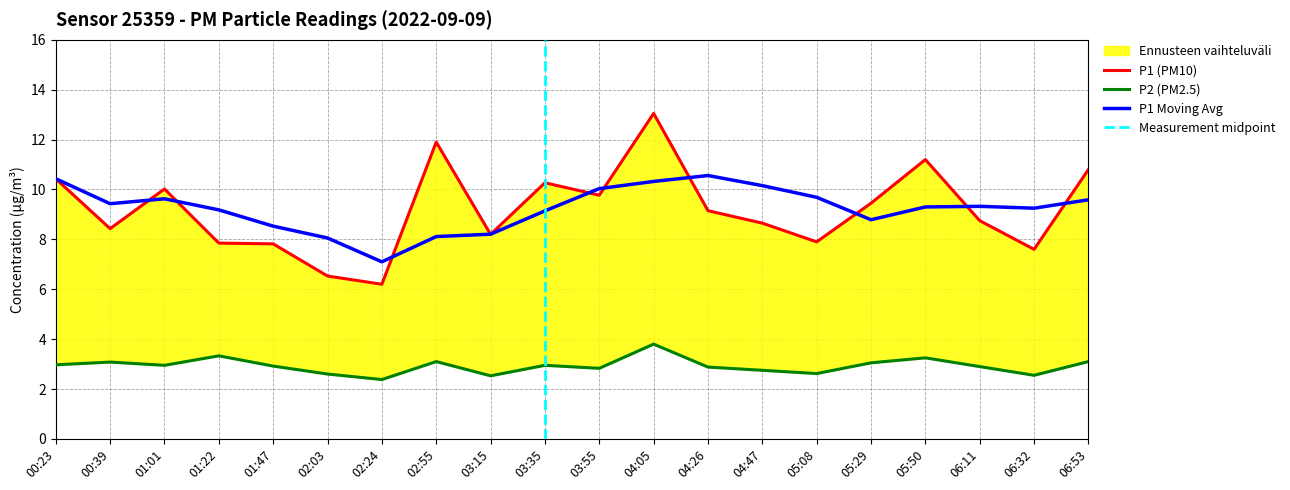

What is the sum of all P1 values?

184.0